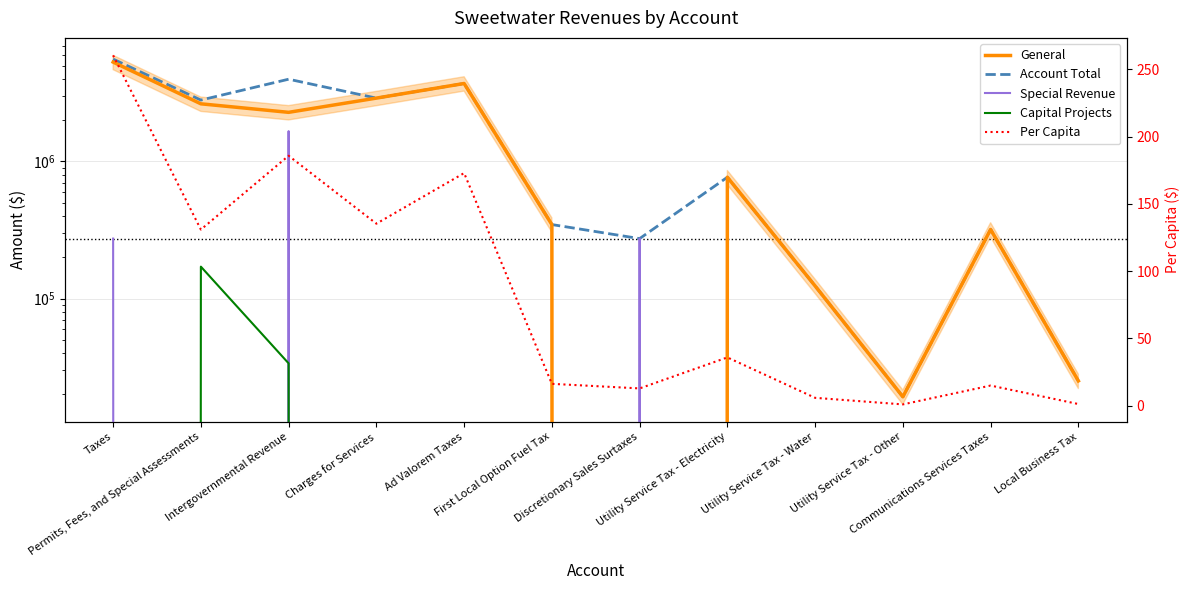

What position from the right is Taxes?

12